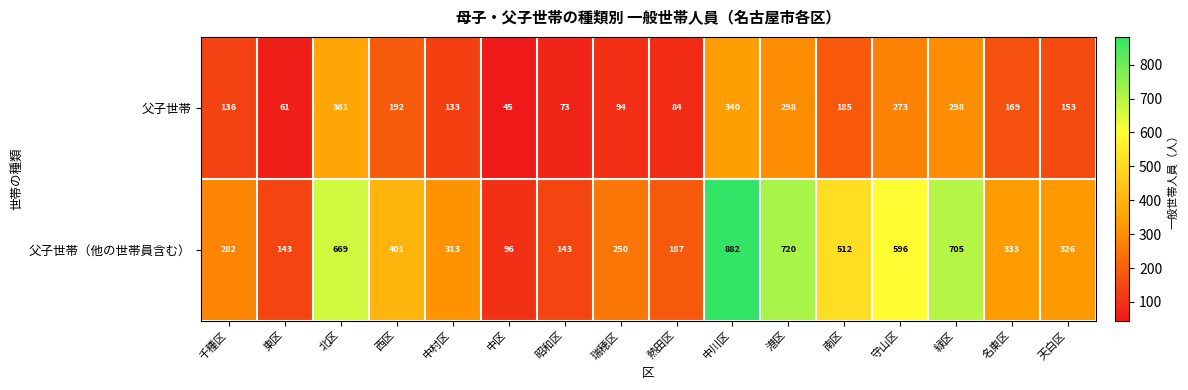

At which label does 父子世帯（他の世帯員含む） reach its minimum?

中区